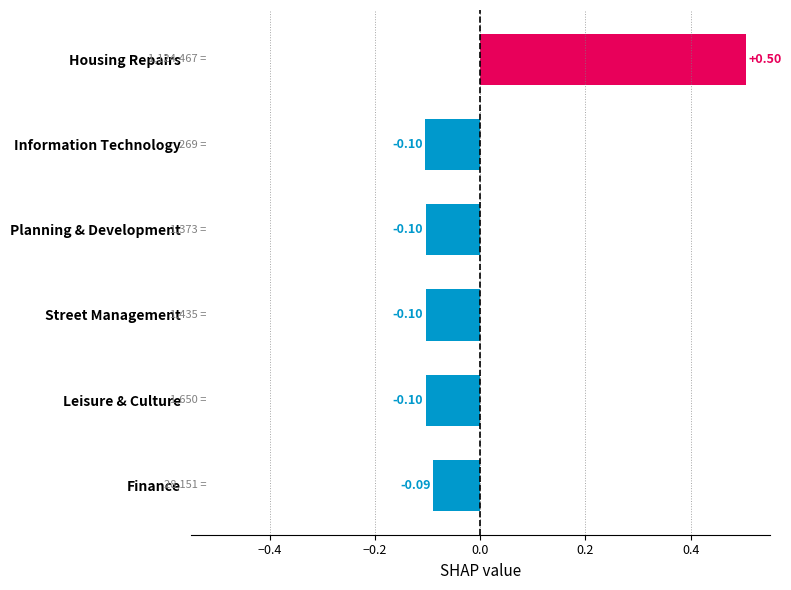

Count the values in the range 0 to 1.

1